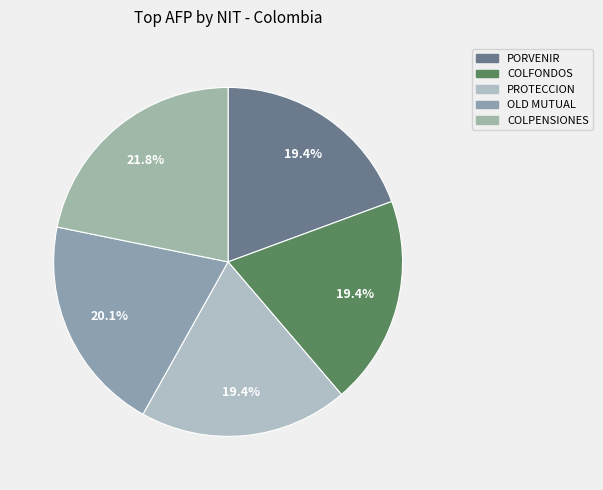

Does any single category account for the majority?

No